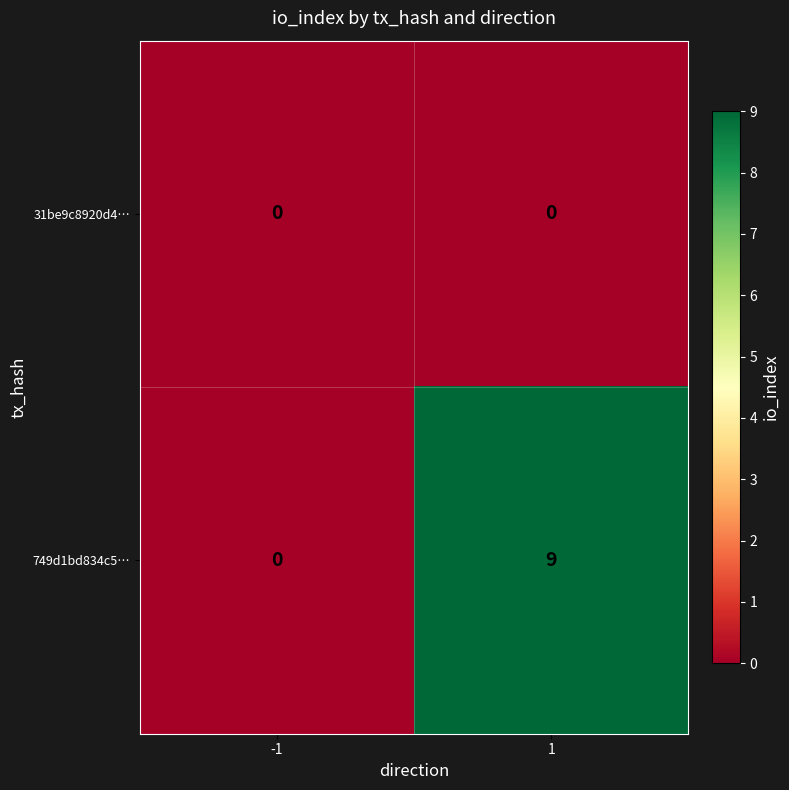

Is it true that 749d1bd834c5… equals 9 at 1?

True